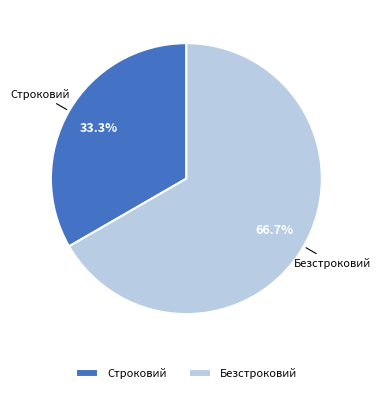

Does Строковий account for over 50% of the chart?

No